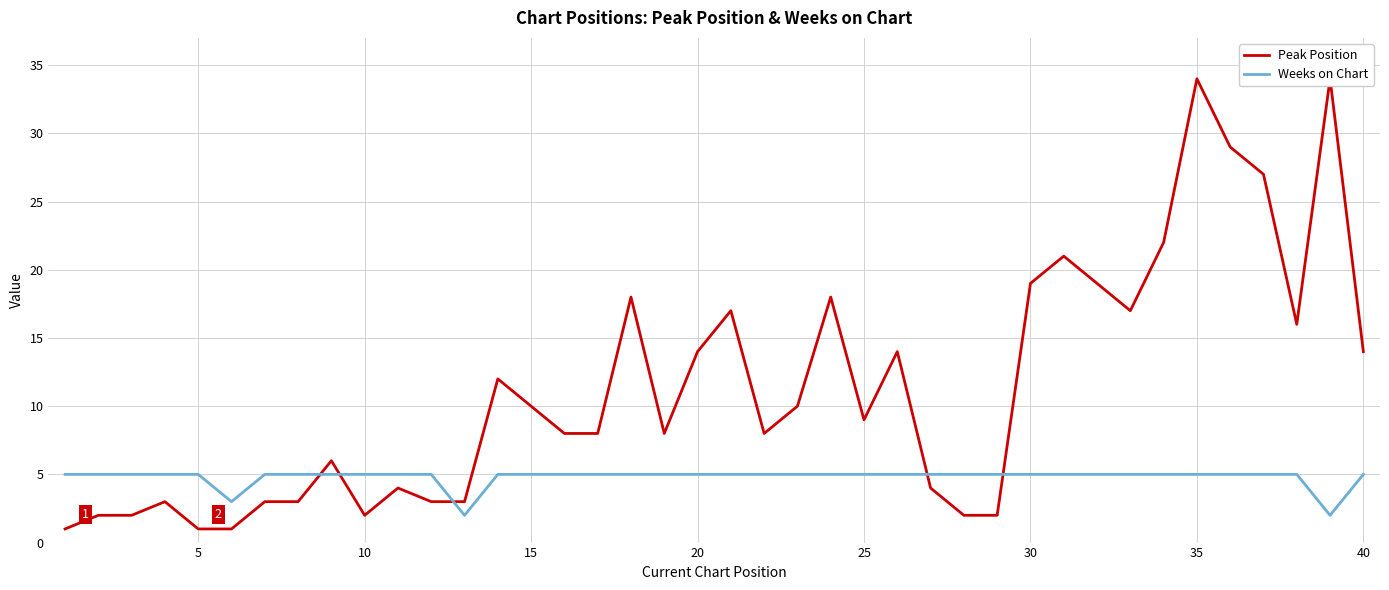

How many lines are shown in the chart?

2